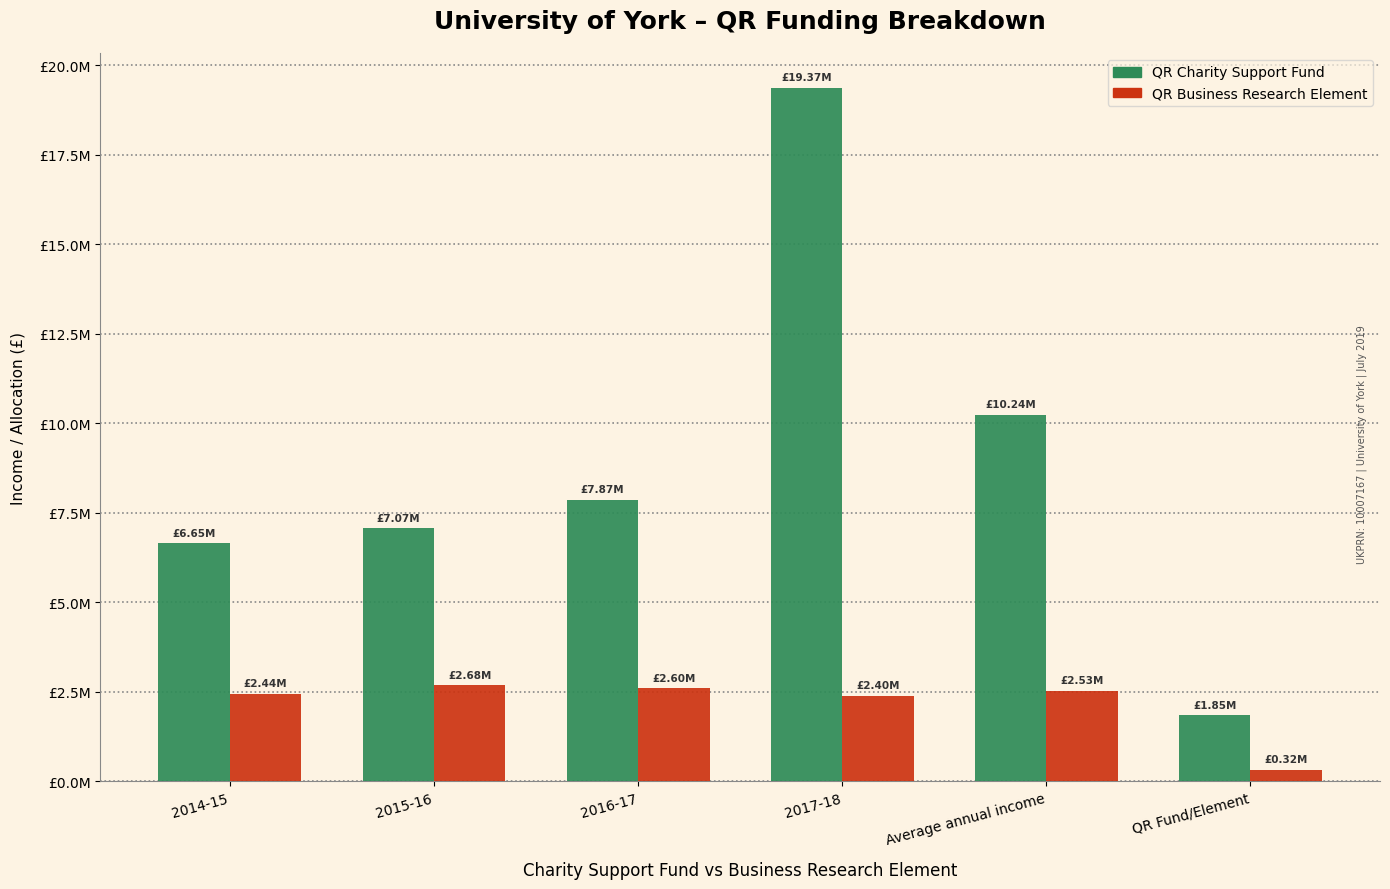

What position from the left is 2014-15?

1